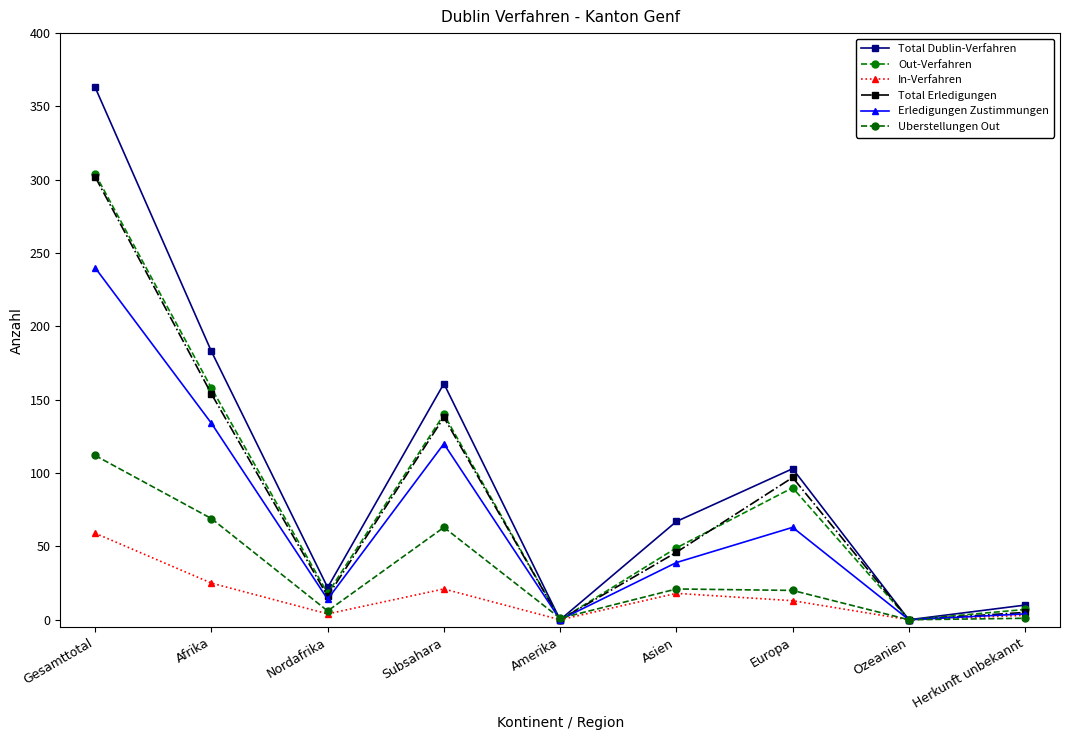

Does the chart have visible grid lines?

No